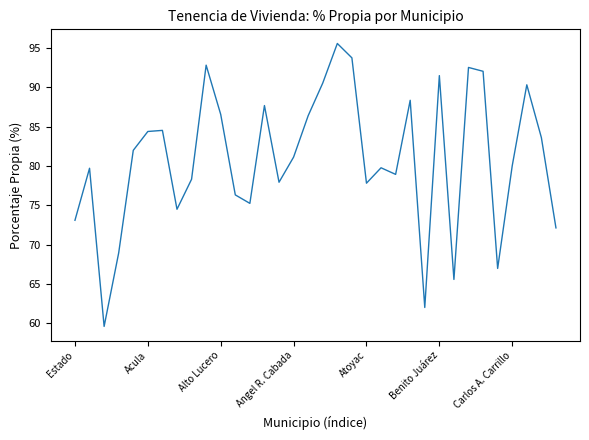

What is the difference between the maximum and minimum values?

36.0